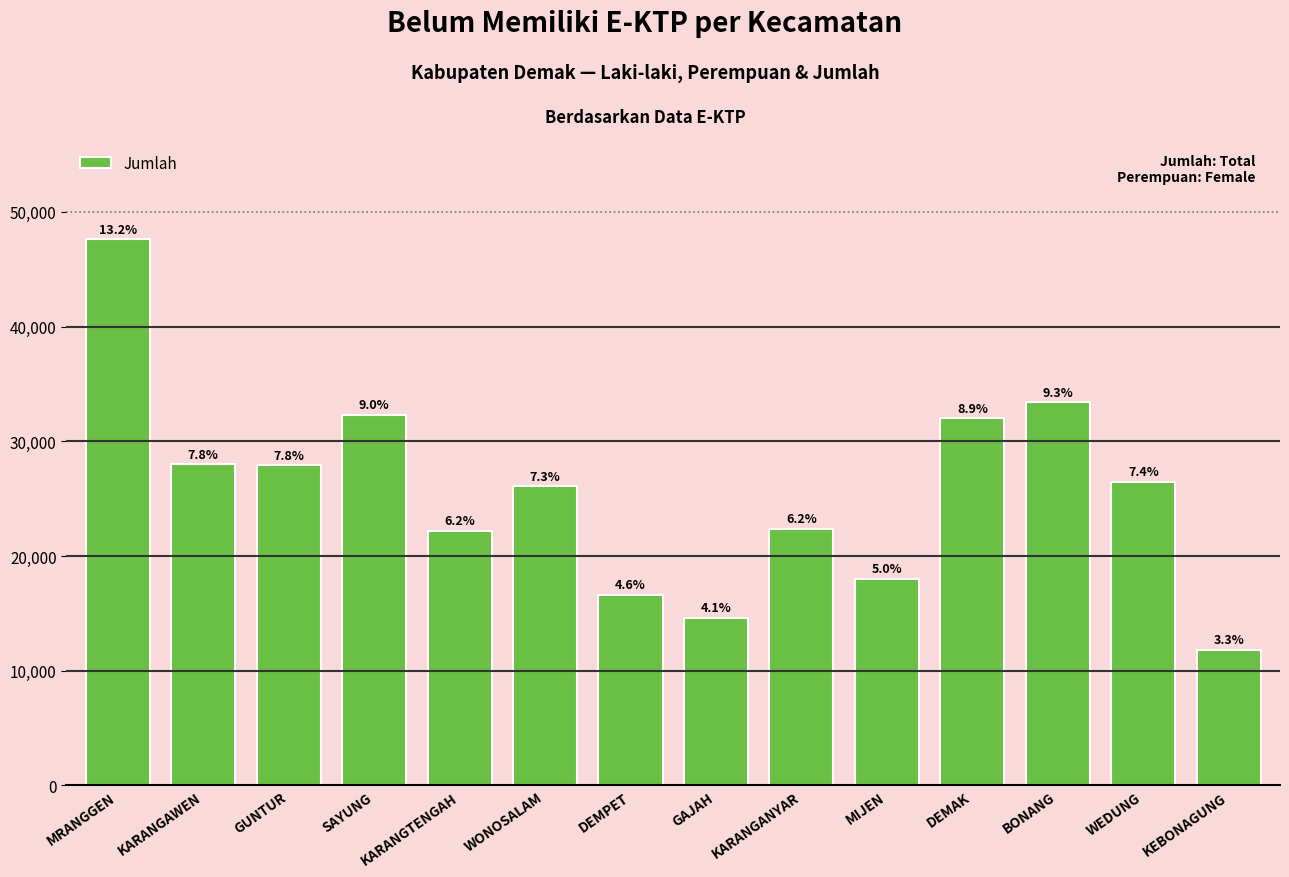

What value does the data have at SAYUNG?

32324